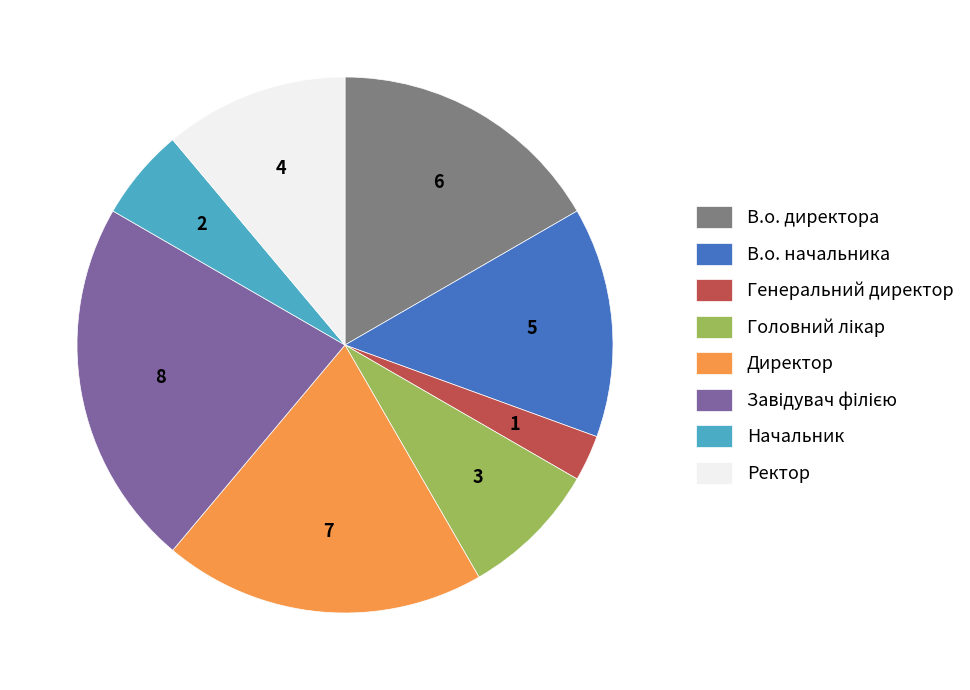

How many slices are in this pie chart?

8